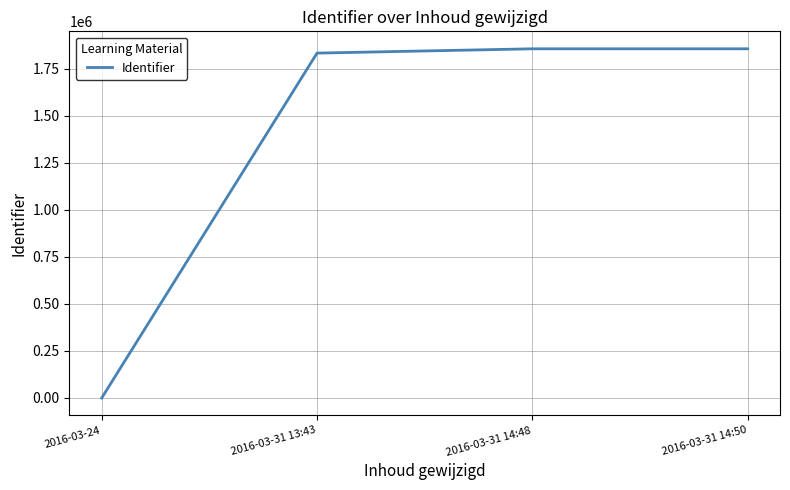

What is the greatest value displayed?

1857381